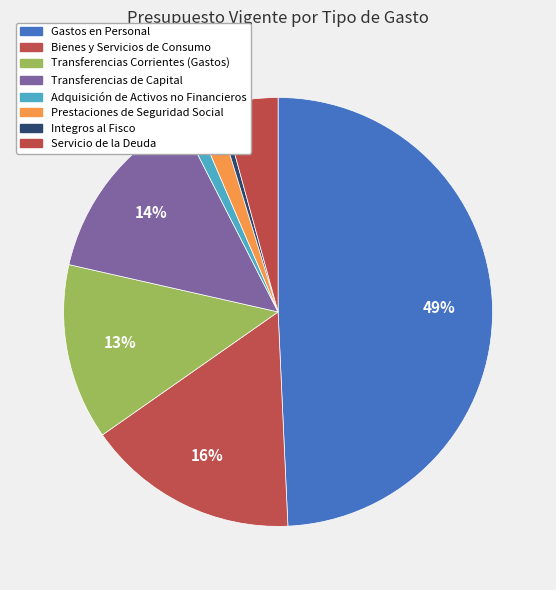

How many slices are in this pie chart?

8